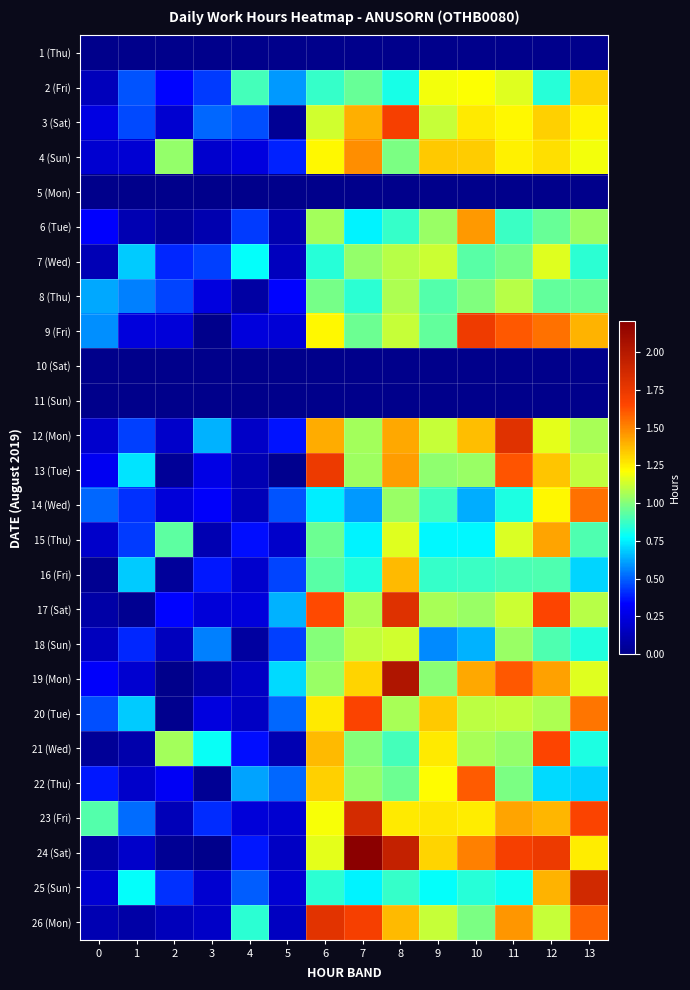

Rank the series at 2 from lowest to highest value.

1 (Thu), 5 (Mon), 10 (Sat), 11 (Sun), 19 (Mon), 20 (Tue), 24 (Sat), 13 (Tue), 16 (Fri), 6 (Tue), 23 (Fri), 26 (Mon), 18 (Sun), 12 (Mon), 3 (Sat), 14 (Wed), 9 (Fri), 22 (Thu), 17 (Sat), 2 (Fri), 7 (Wed), 25 (Sun), 8 (Thu), 15 (Thu), 4 (Sun), 21 (Wed)